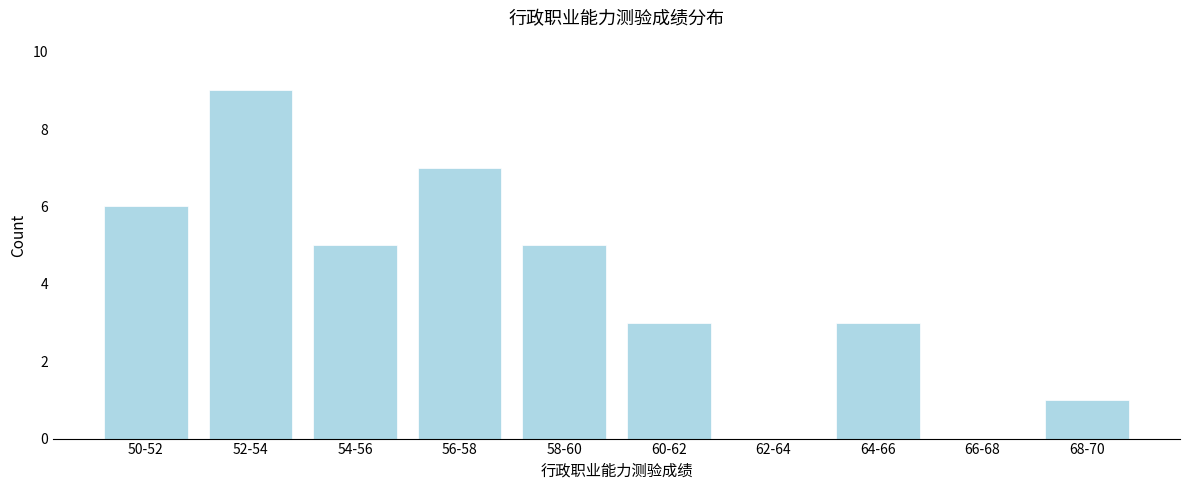

Reading left to right, list all the values displayed in this chart.

50-52=6	52-54=9	54-56=5	56-58=7	58-60=5	60-62=3	62-64=0	64-66=3	66-68=0	68-70=1